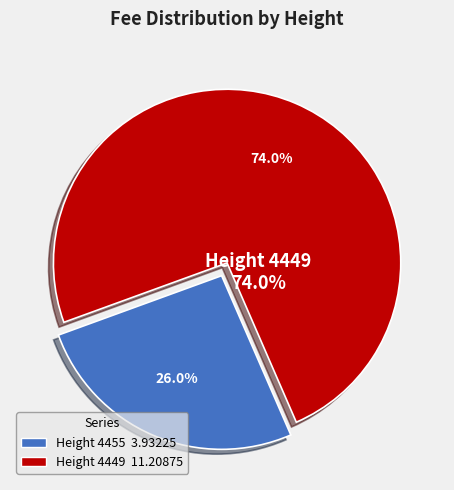

Rank the categories by value from lowest to highest.

4455, 4449